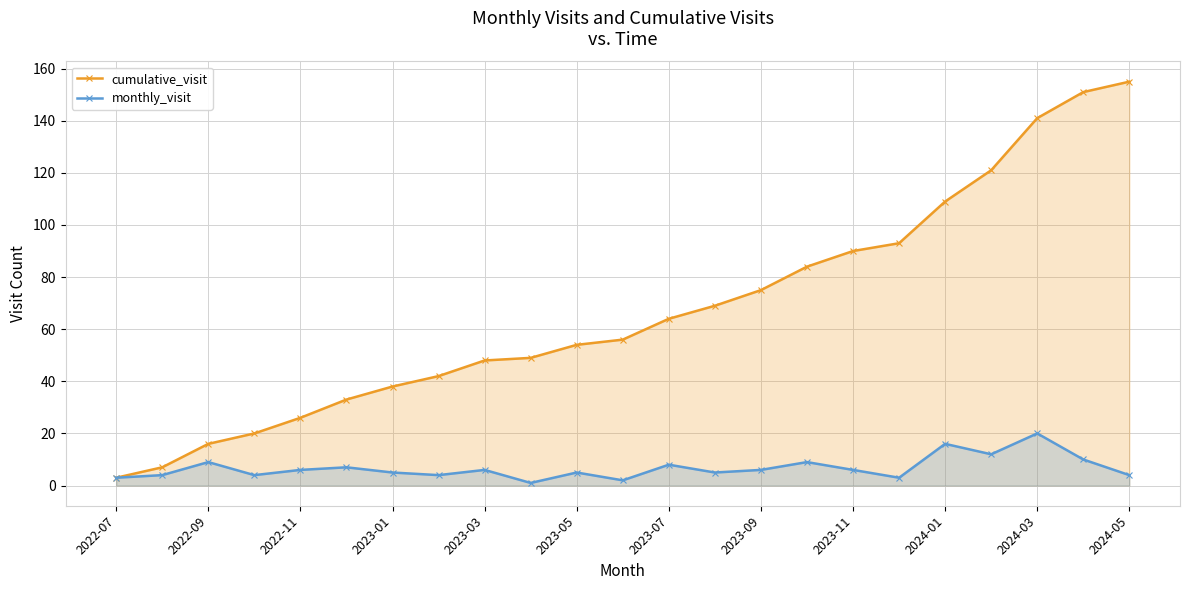

How many data points does each series have?

23